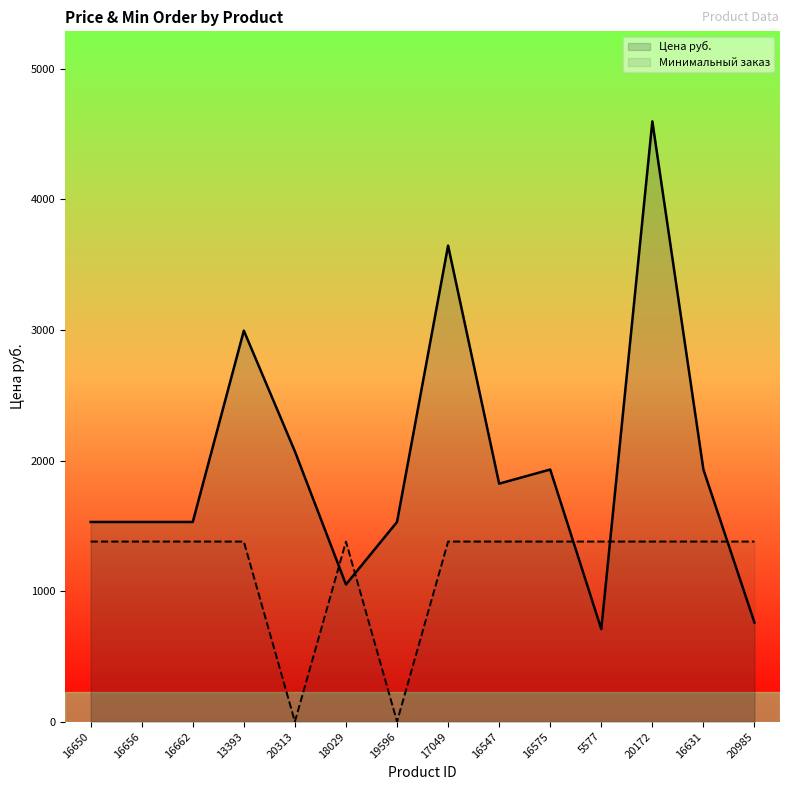

True or false: Цена руб. has a value of 816.9 at 19596.

False